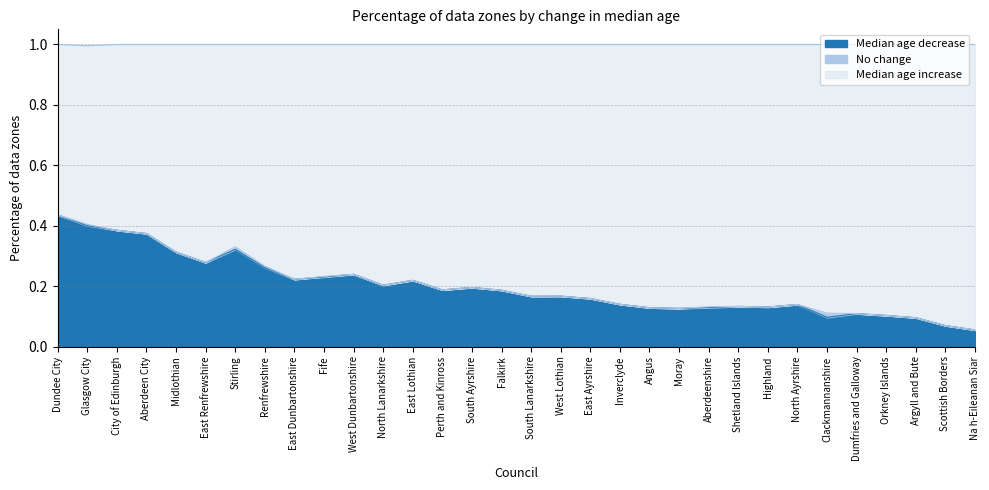

Which series changed the most between Renfrewshire and Moray?

Median age increase